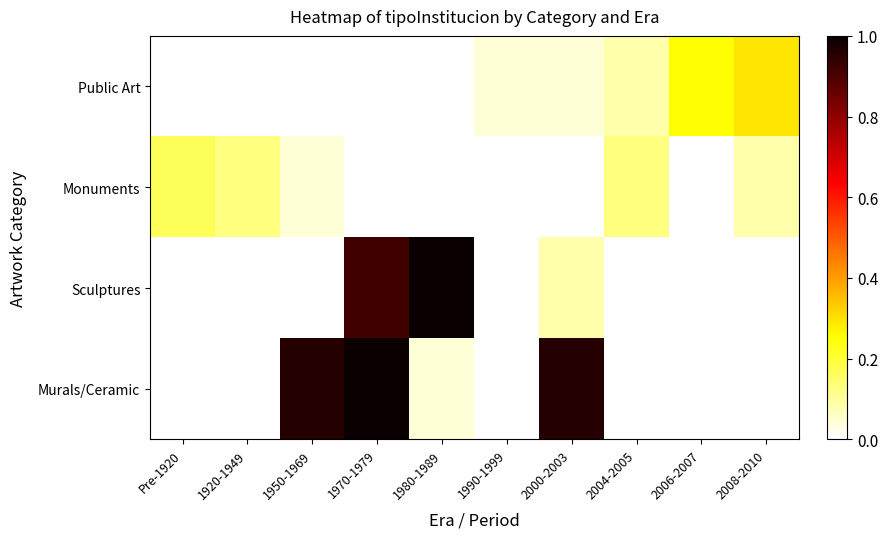

Reading left to right, what are all the values shown in this chart?

Public Art: Pre-1920=0.0	1920-1949=0.0	1950-1969=0.0	1970-1979=0.0	1980-1989=0.0	1990-1999=0.0	2000-2003=0.0	2004-2005=0.1	2006-2007=0.2	2008-2010=0.3
Monuments: Pre-1920=0.2	1920-1949=0.1	1950-1969=0.0	1970-1979=0.0	1980-1989=0.0	1990-1999=0.0	2000-2003=0.0	2004-2005=0.1	2006-2007=0.0	2008-2010=0.1
Sculptures: Pre-1920=0.0	1920-1949=0.0	1950-1969=0.0	1970-1979=0.9	1980-1989=1.0	1990-1999=0.0	2000-2003=0.1	2004-2005=0.0	2006-2007=0.0	2008-2010=0.0
Murals/Ceramic: Pre-1920=0.0	1920-1949=0.0	1950-1969=1.0	1970-1979=1.0	1980-1989=0.0	1990-1999=0.0	2000-2003=1.0	2004-2005=0.0	2006-2007=0.0	2008-2010=0.0